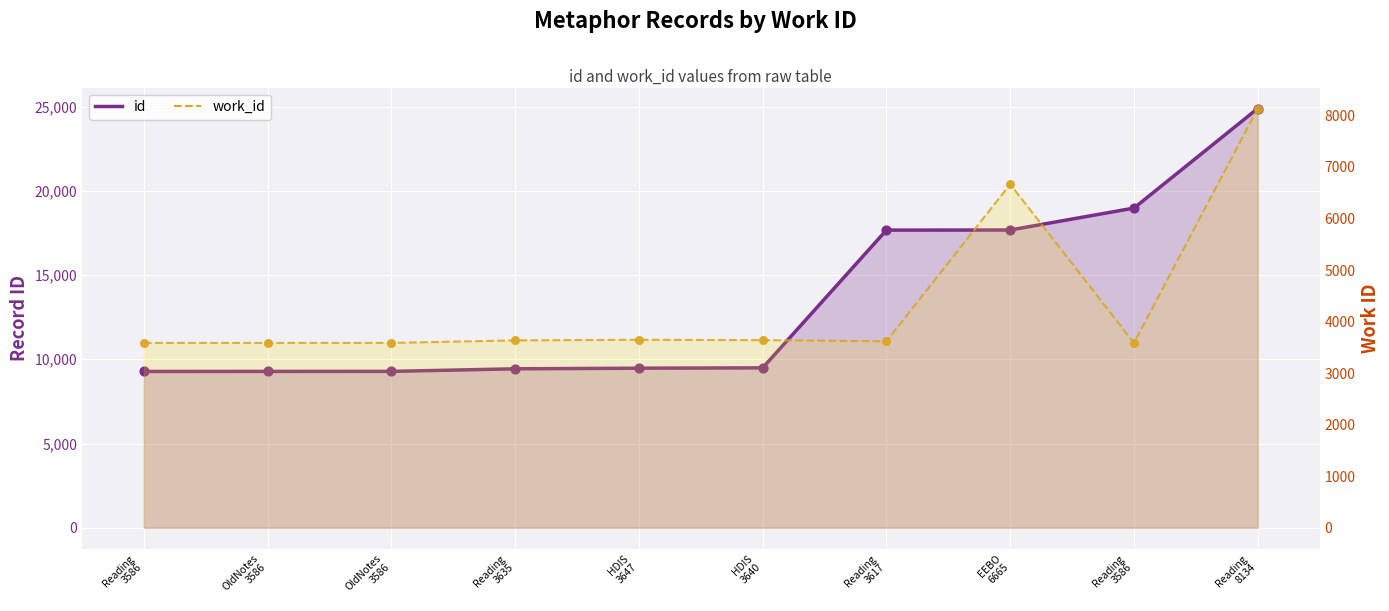

Between Reading
8134 and Reading
3586, which is larger?

Reading
8134